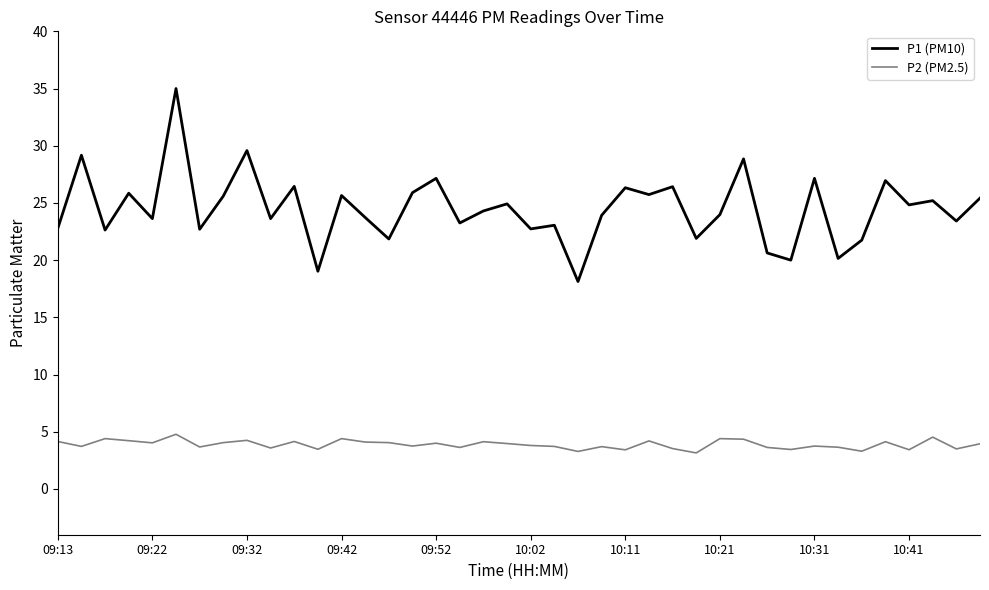

What is the difference between the maximum and minimum values in the P2 (PM2.5) series?

1.6